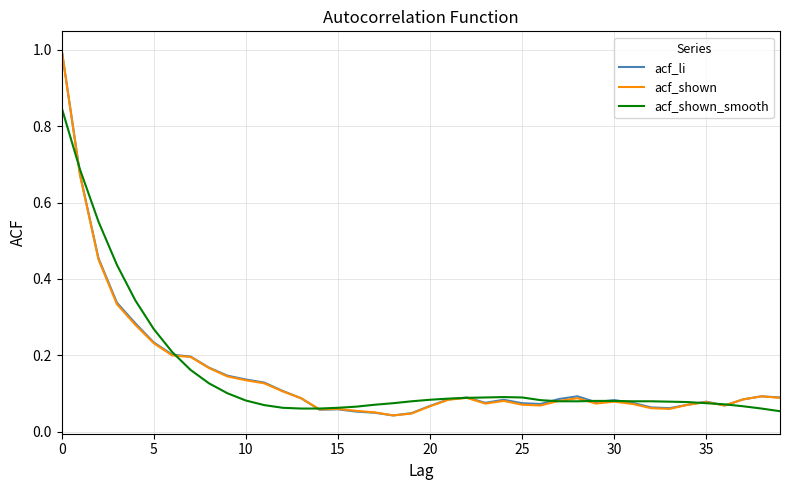

Which series ends up on top after the final intersection of acf_shown_smooth and acf_li?

acf_li